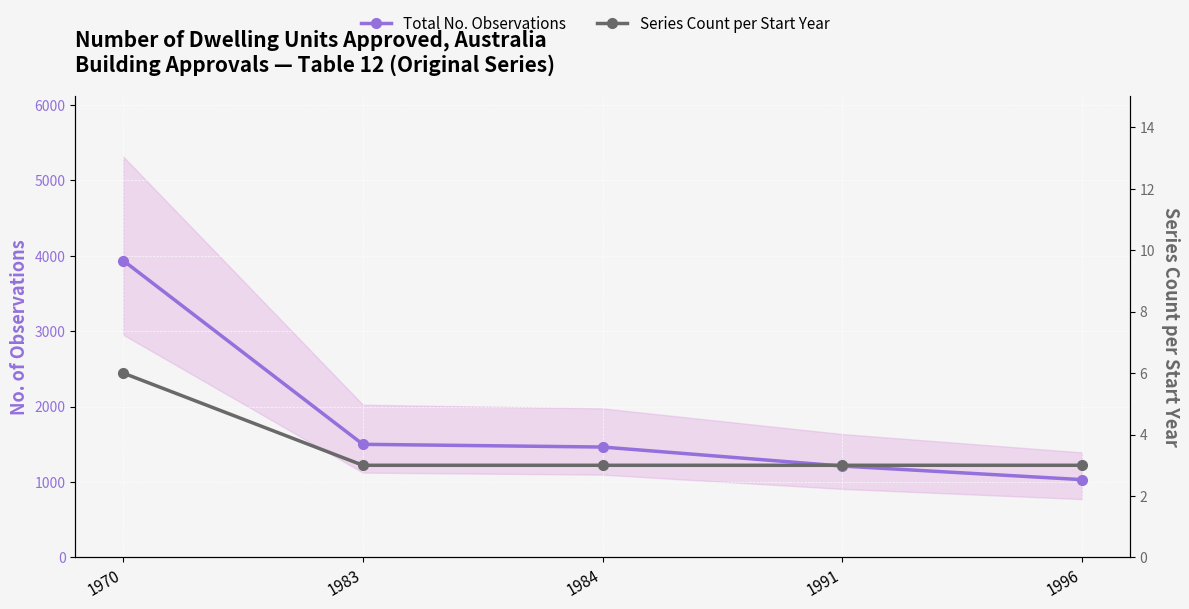

True or false: Total No. Observations and Series Count per Start Year cross at least once.

False